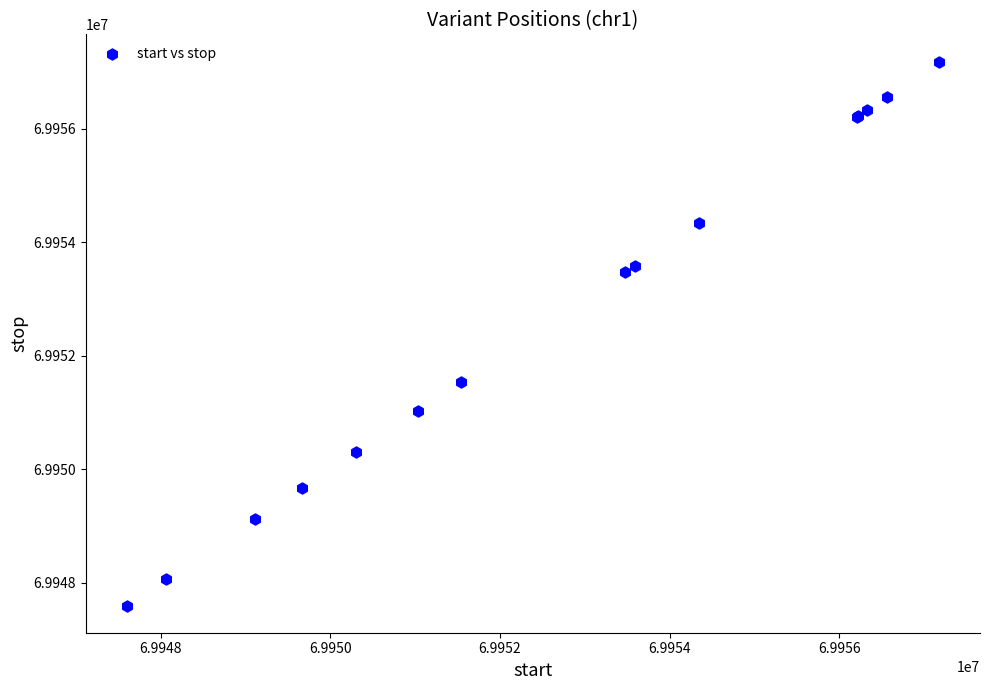

What Y value in the scatter plot is closest to 69952390?

69951538